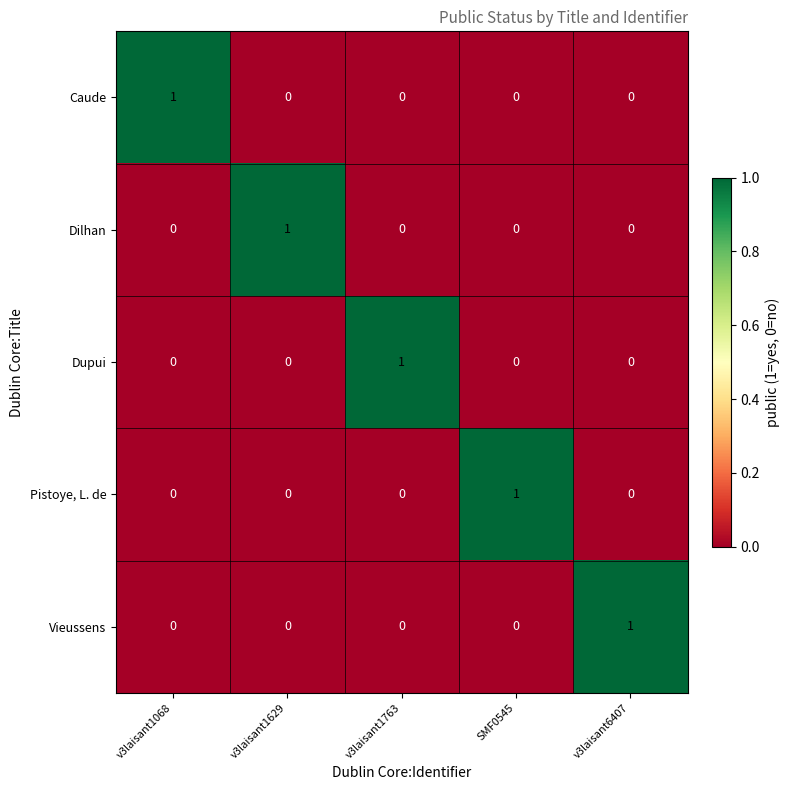

How many series are shown in this chart?

5